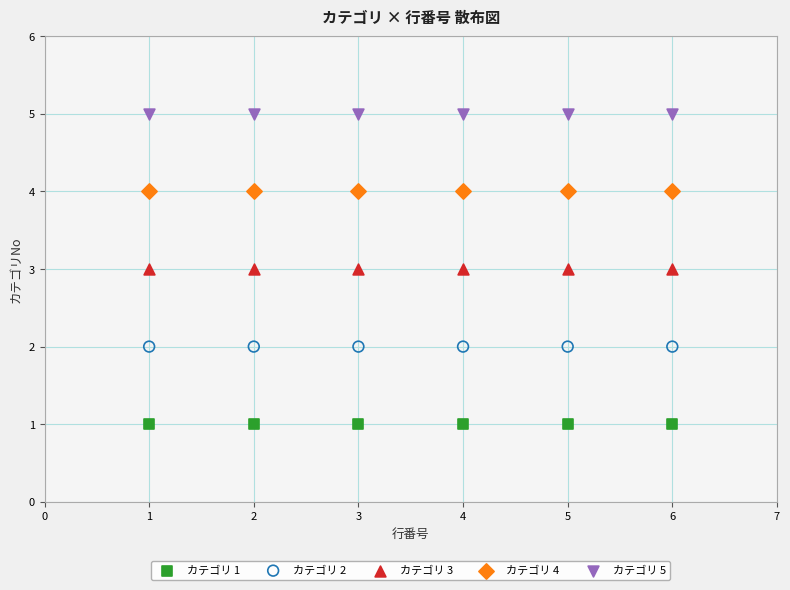

What are all the series names shown in the legend?

カテゴリ 1, カテゴリ 2, カテゴリ 3, カテゴリ 4, カテゴリ 5